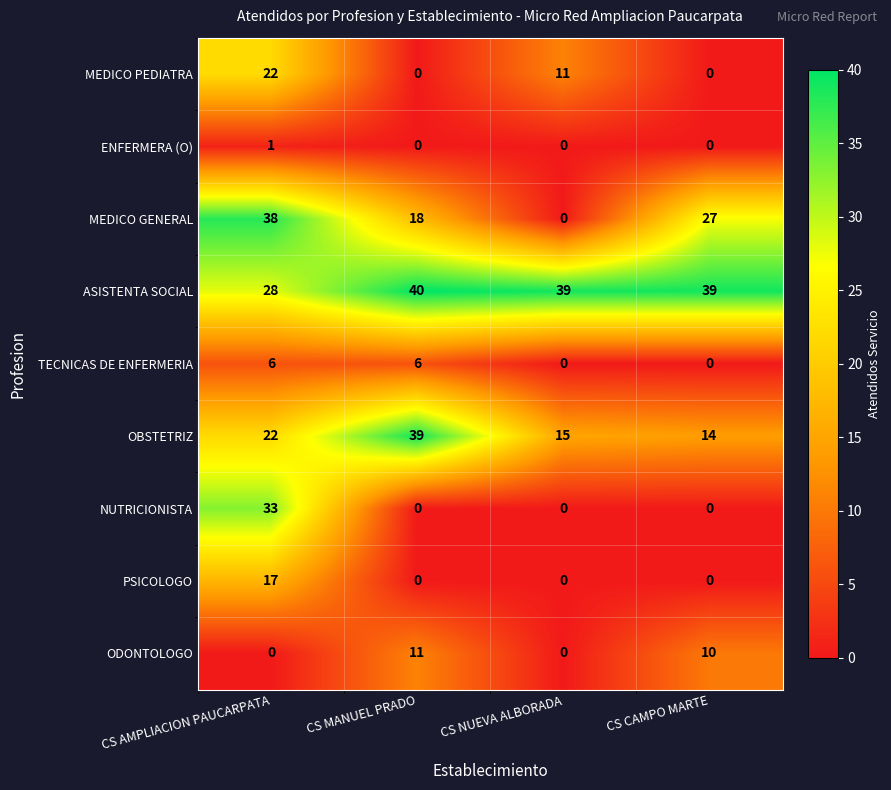

Which series changed the most between CS AMPLIACION PAUCARPATA and CS CAMPO MARTE?

NUTRICIONISTA